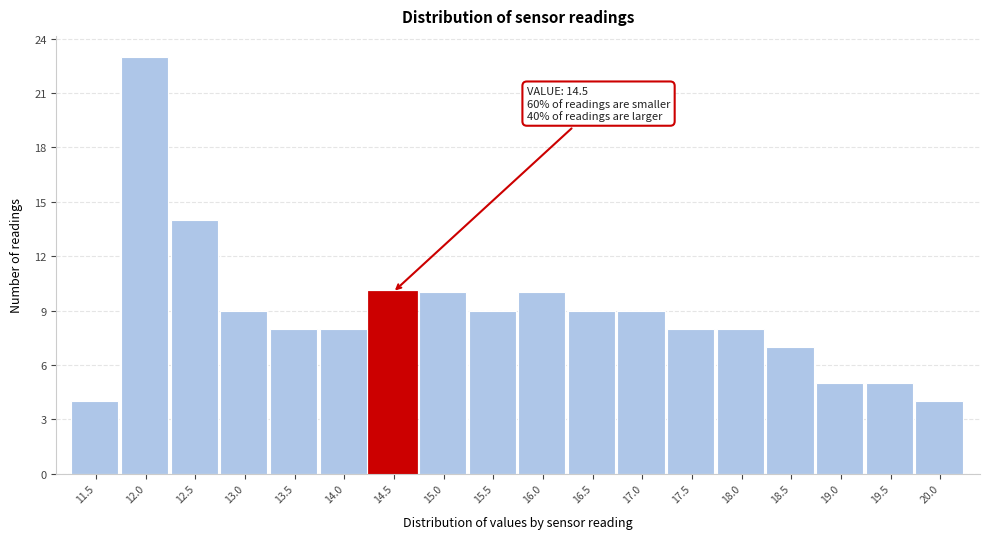

Reading left to right, what are all the values shown in this chart?

11.5=4	12.0=23	12.5=14	13.0=9	13.5=8	14.0=8	14.5=10	15.0=10	15.5=9	16.0=10	16.5=9	17.0=9	17.5=8	18.0=8	18.5=7	19.0=5	19.5=5	20.0=4